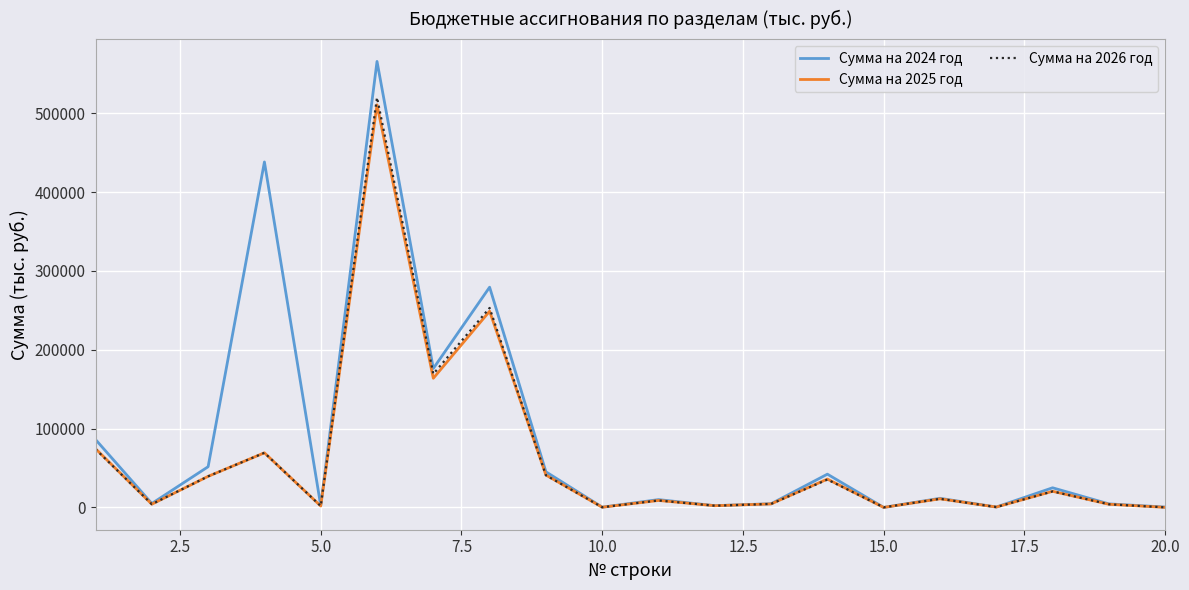

What is the average value of the Сумма на 2024 год series?

87578.8